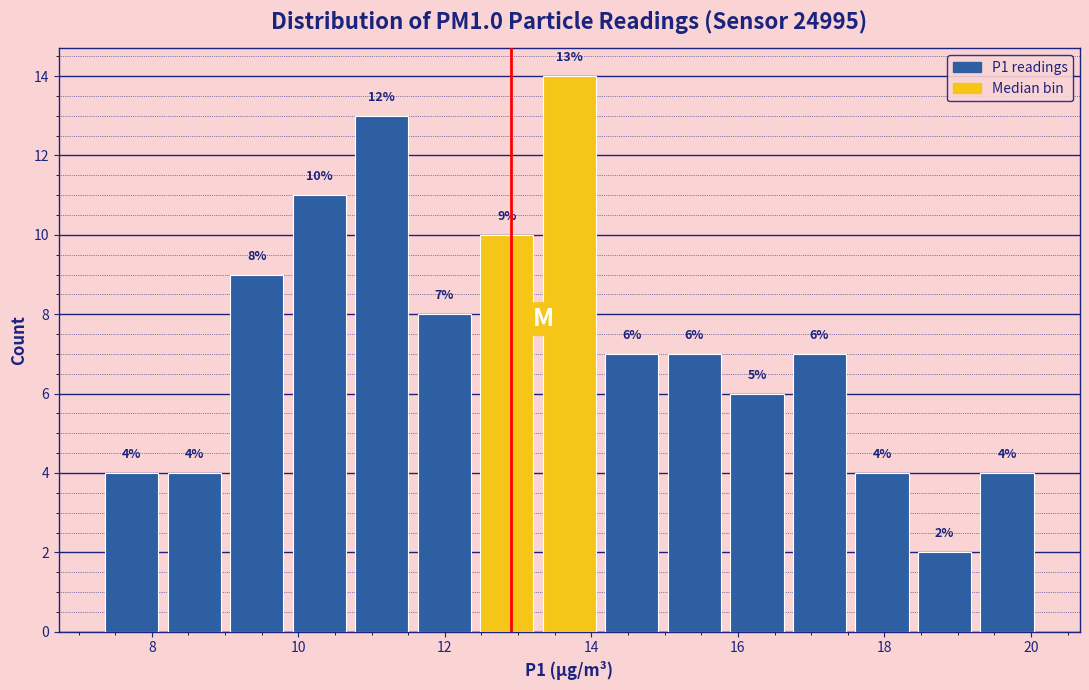

Over which range of the x-axis is the bar tallest?

13.2 to 14.2